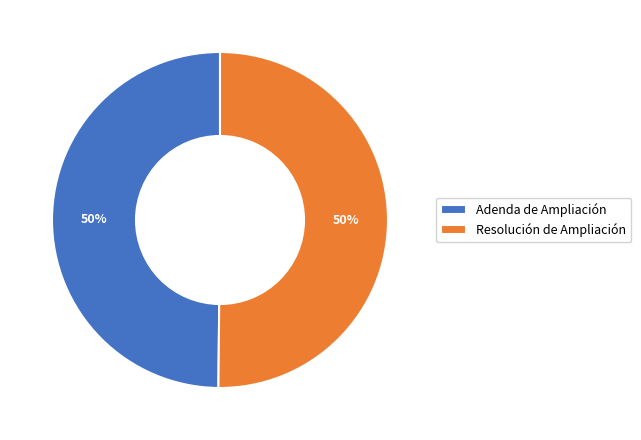

The Resolución de Ampliación slice represents 50% of the pie. True or false?

True